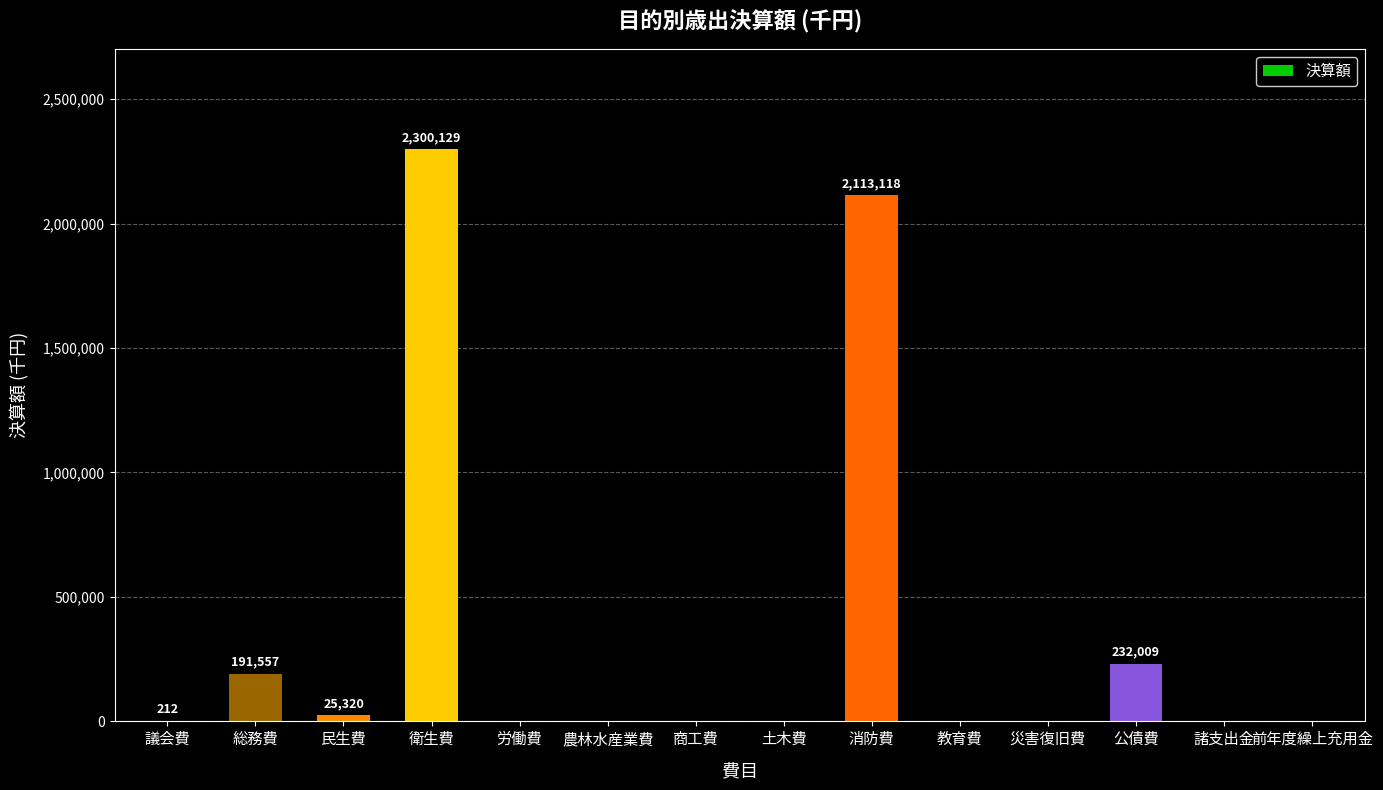

What is the change in value from 土木費 to 消防費?

+2113118